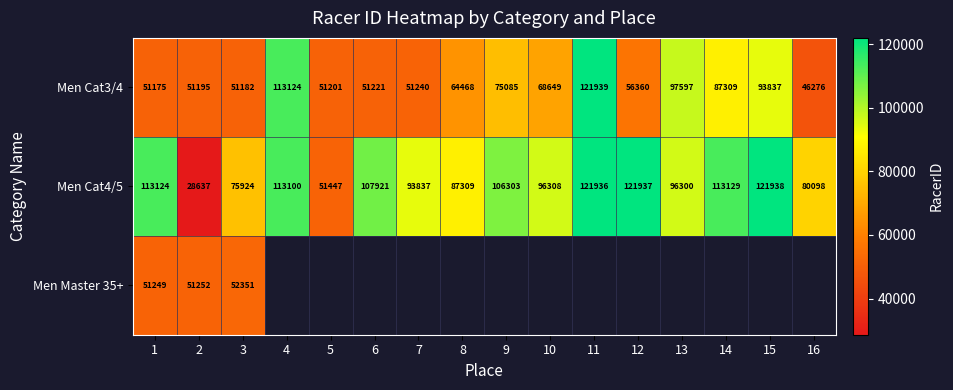

Is it true that Men Cat4/5 equals 58948 at 7?

False